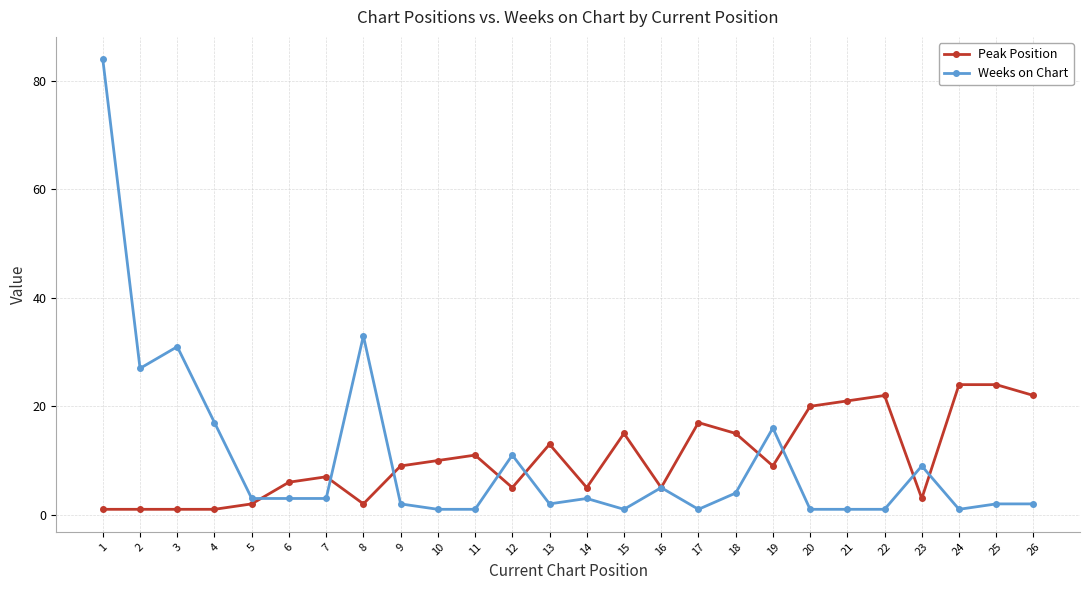

Rank the series by their maximum value, from lowest to highest.

Peak Position, Weeks on Chart